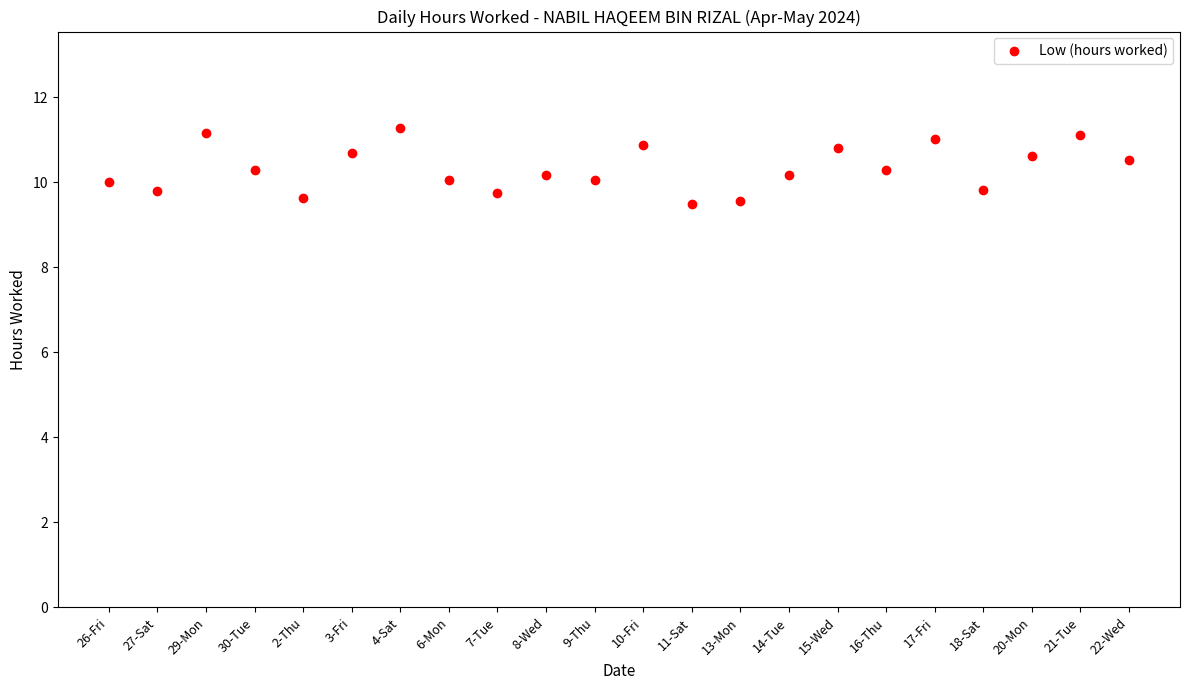

How many interior local valleys (lower than both neighbors) does the data have?

7